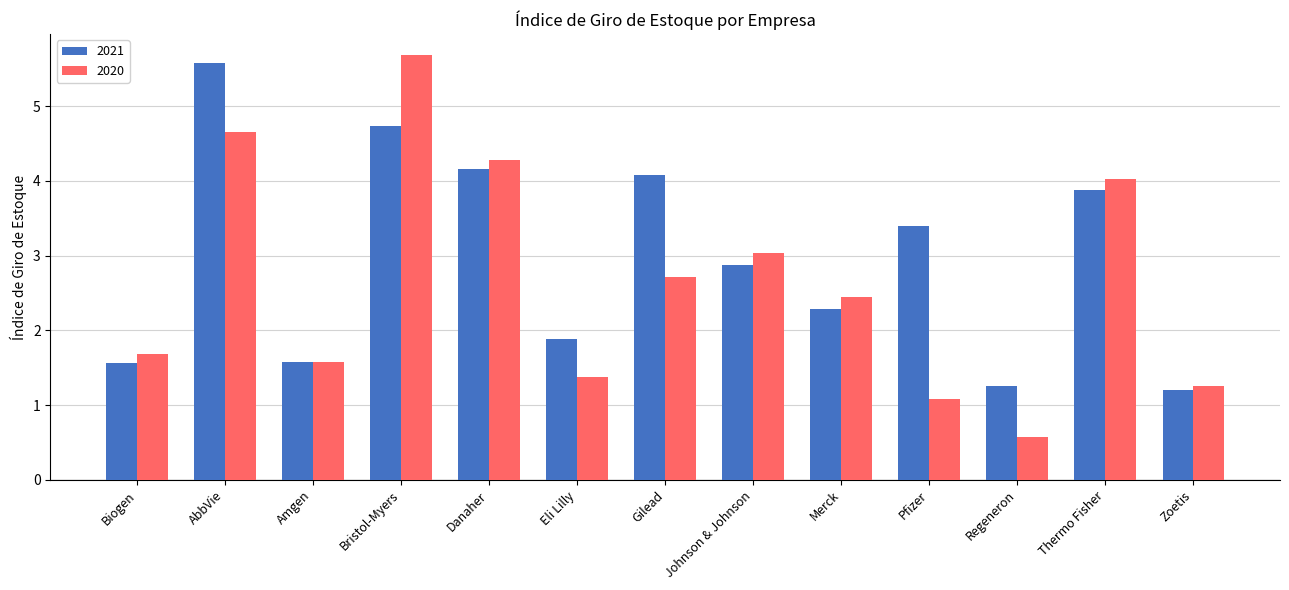

Is the value of 2021 at Gilead greater than the value of 2020 at Regeneron?

Yes